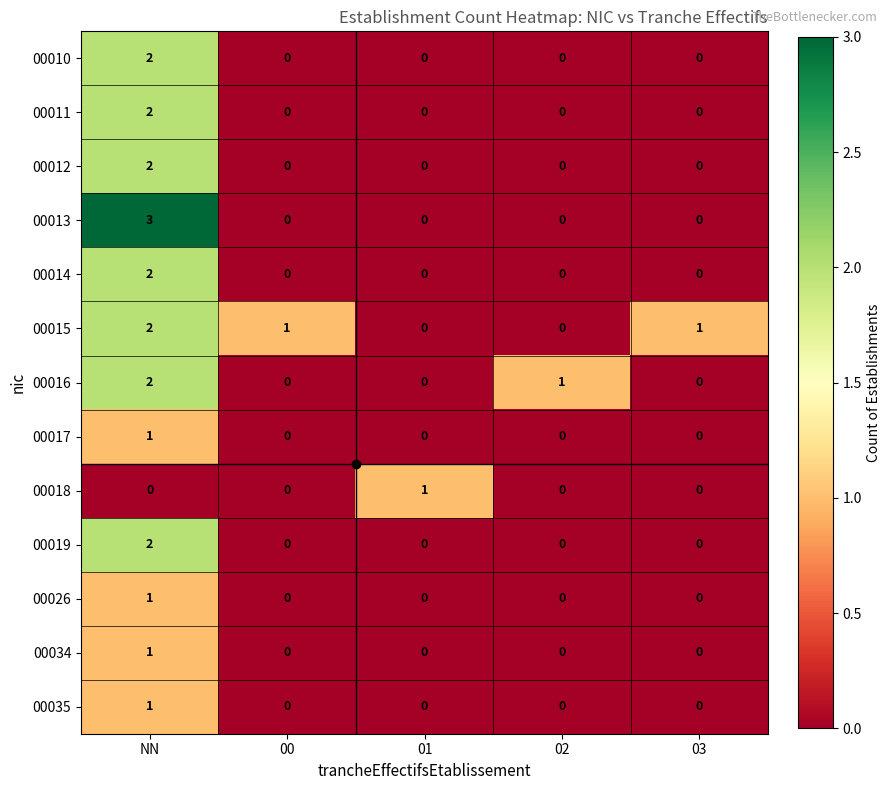

At which label does 00019 reach its peak?

NN